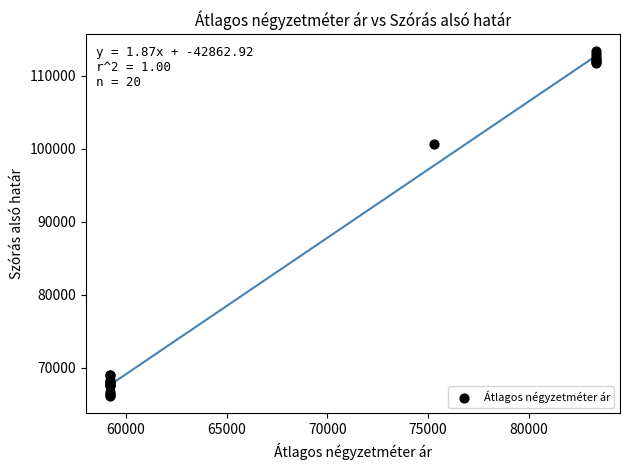

What Y value in the scatter plot is closest to 89725?

100685